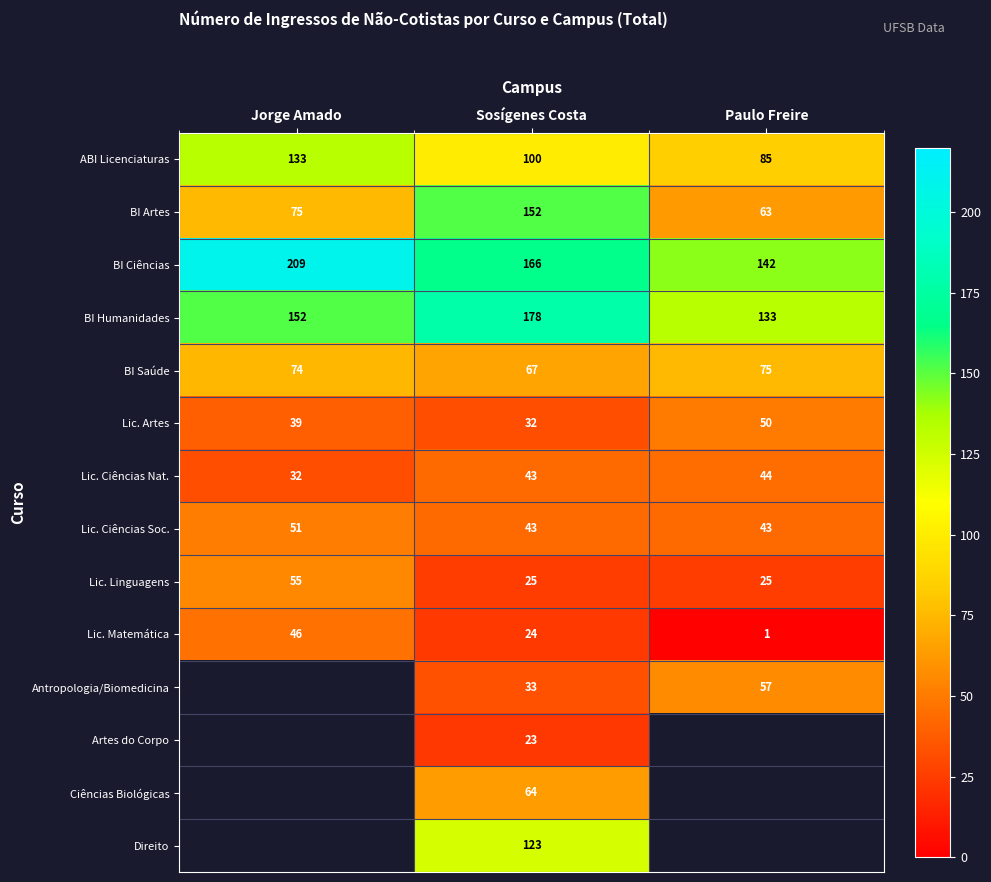

Which has a higher value, Sosígenes Costa or Paulo Freire?

Sosígenes Costa